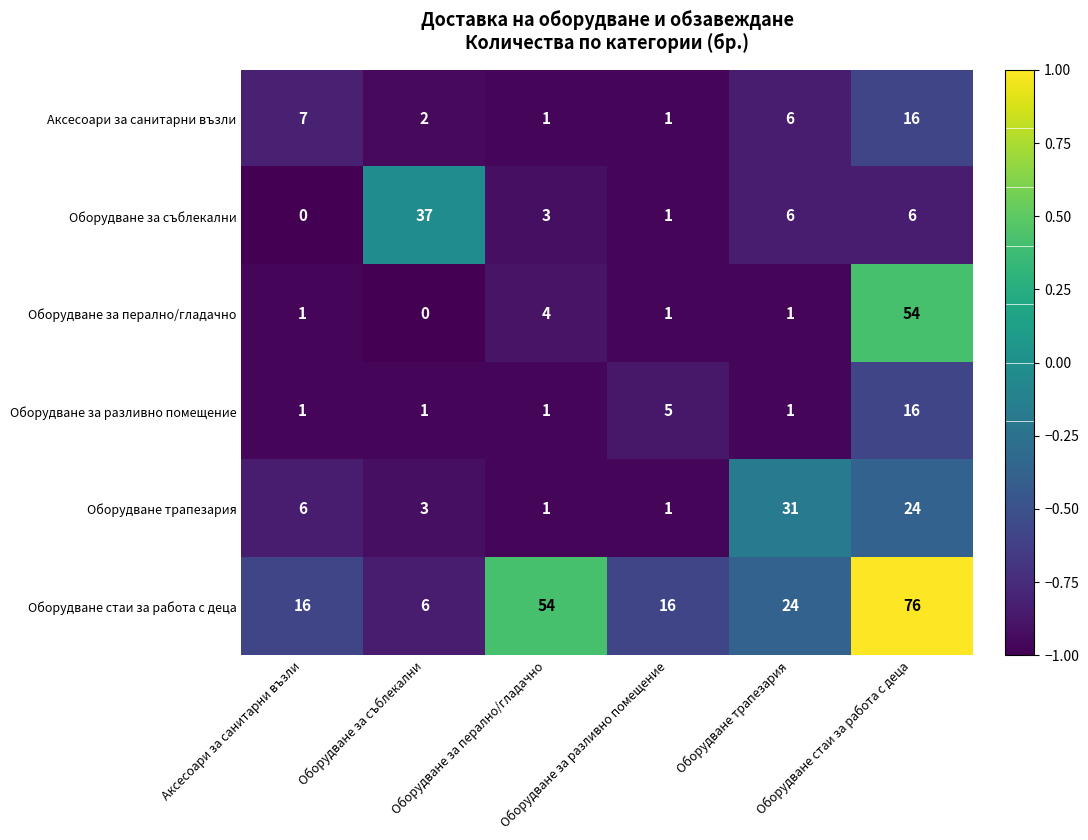

What is the maximum value shown in the chart?

76